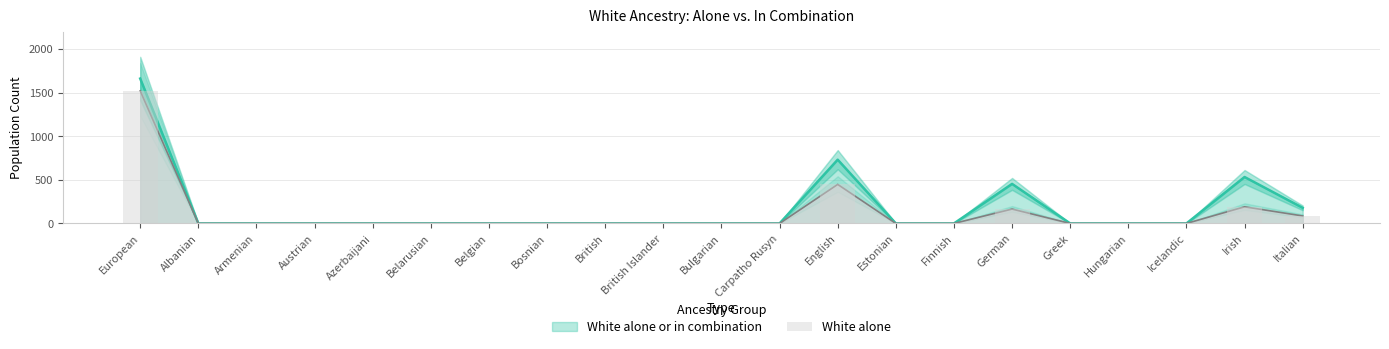

List the labels in order of value, largest first.

European, English, Irish, German, Italian, Albanian, Armenian, Austrian, Azerbaijani, Belarusian, Belgian, Bosnian, British, British Islander, Bulgarian, Carpatho Rusyn, Estonian, Finnish, Greek, Hungarian, Icelandic